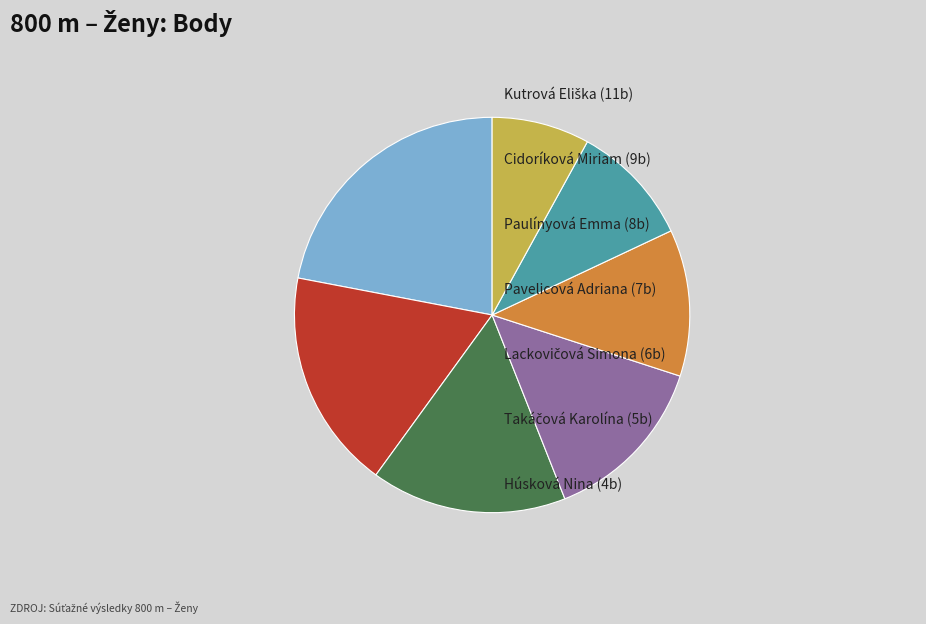

Is there a majority slice in this chart?

No